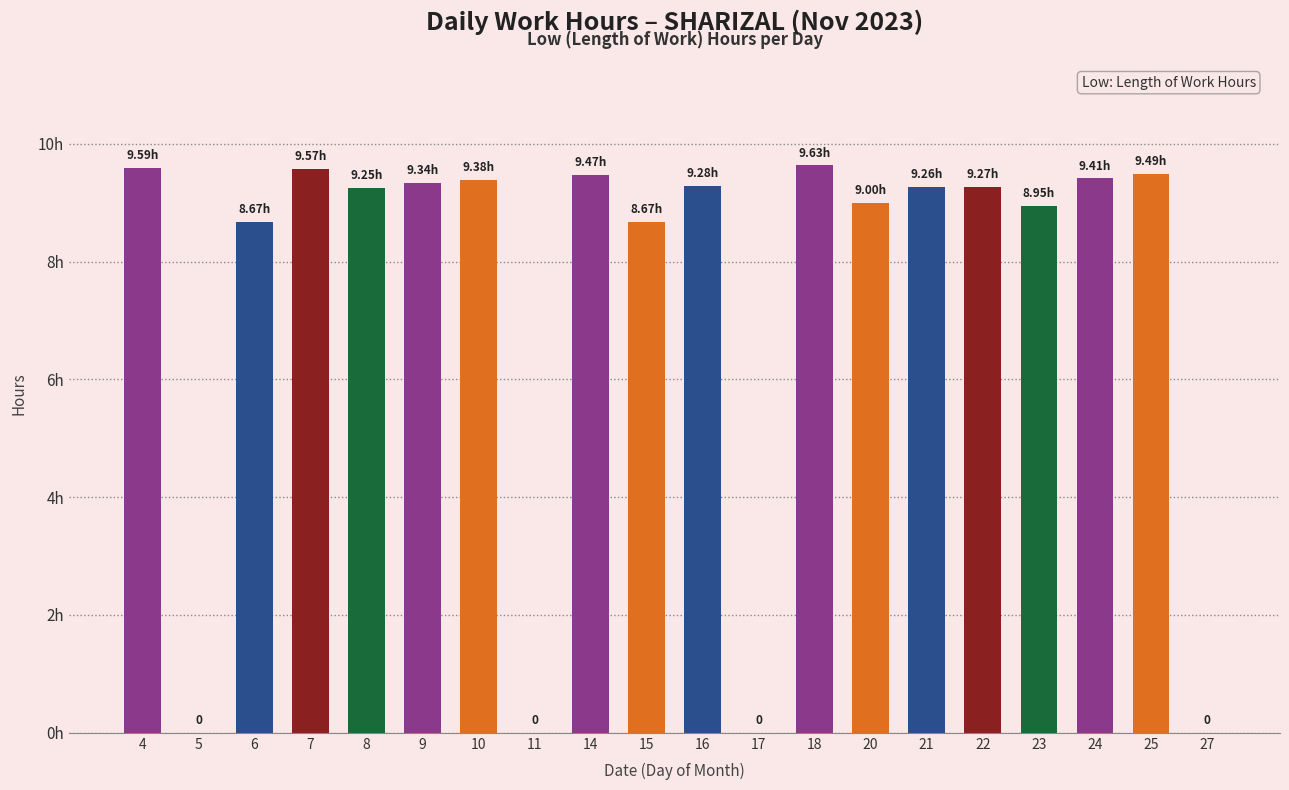

The chart shows a value of 9.2 at 8. True or false?

True